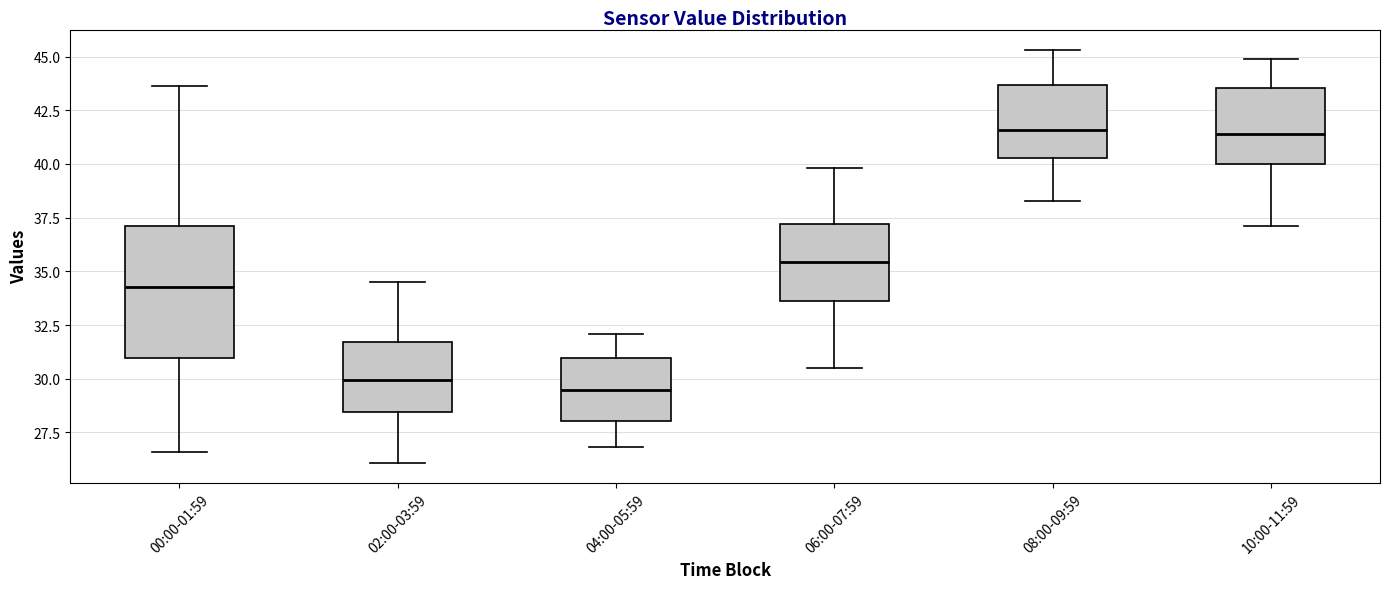

Comparing the boxes themselves (not the whiskers), which one is the tallest?

00:00-01:59